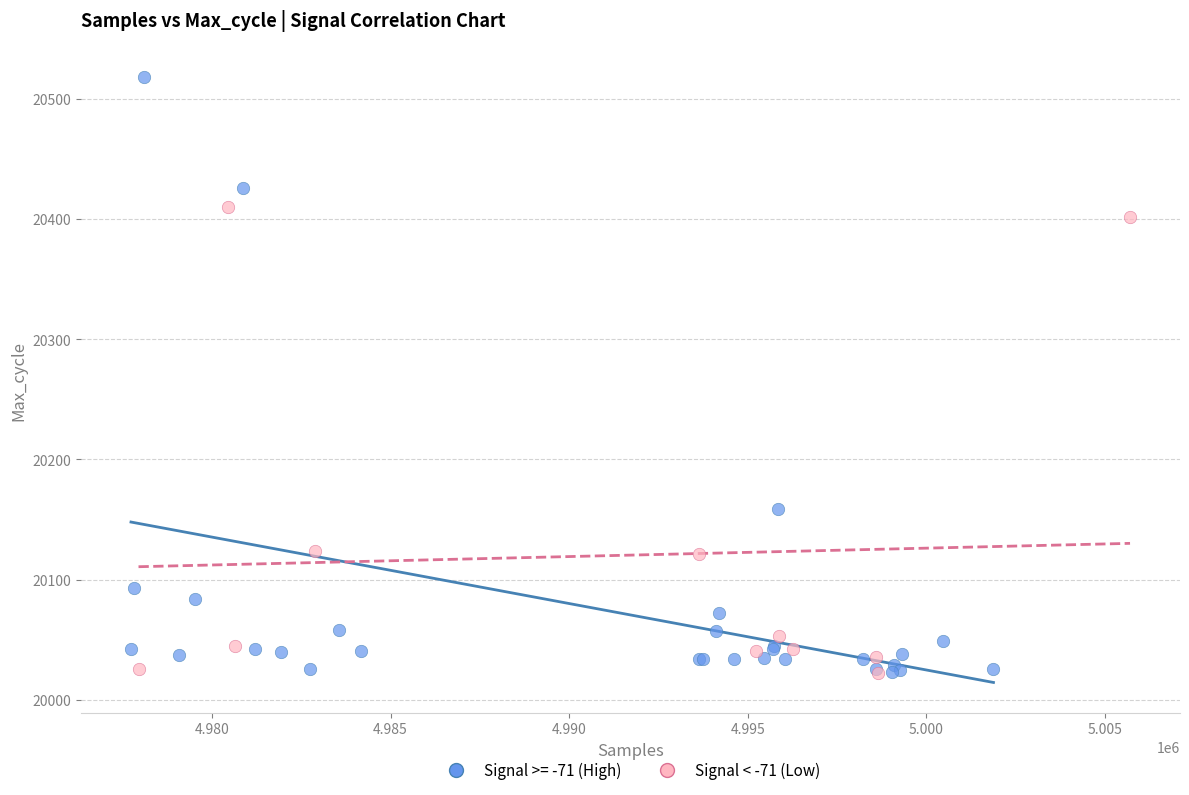

Which series contains the highest Y value?

Signal >= -71 (High)